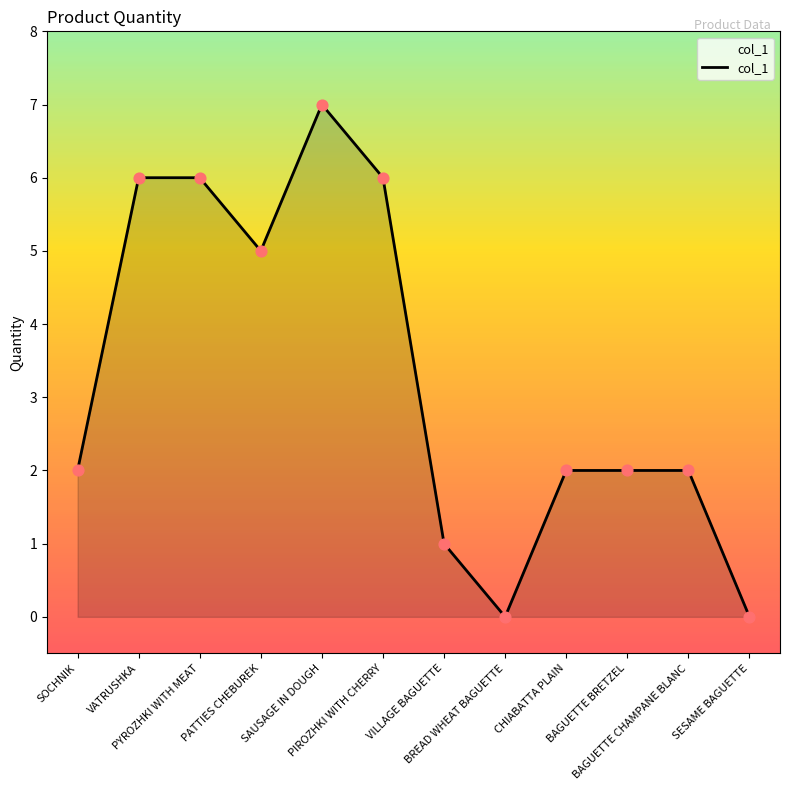

Which has a higher value, PATTIES CHEBUREK or VILLAGE BAGUETTE?

PATTIES CHEBUREK